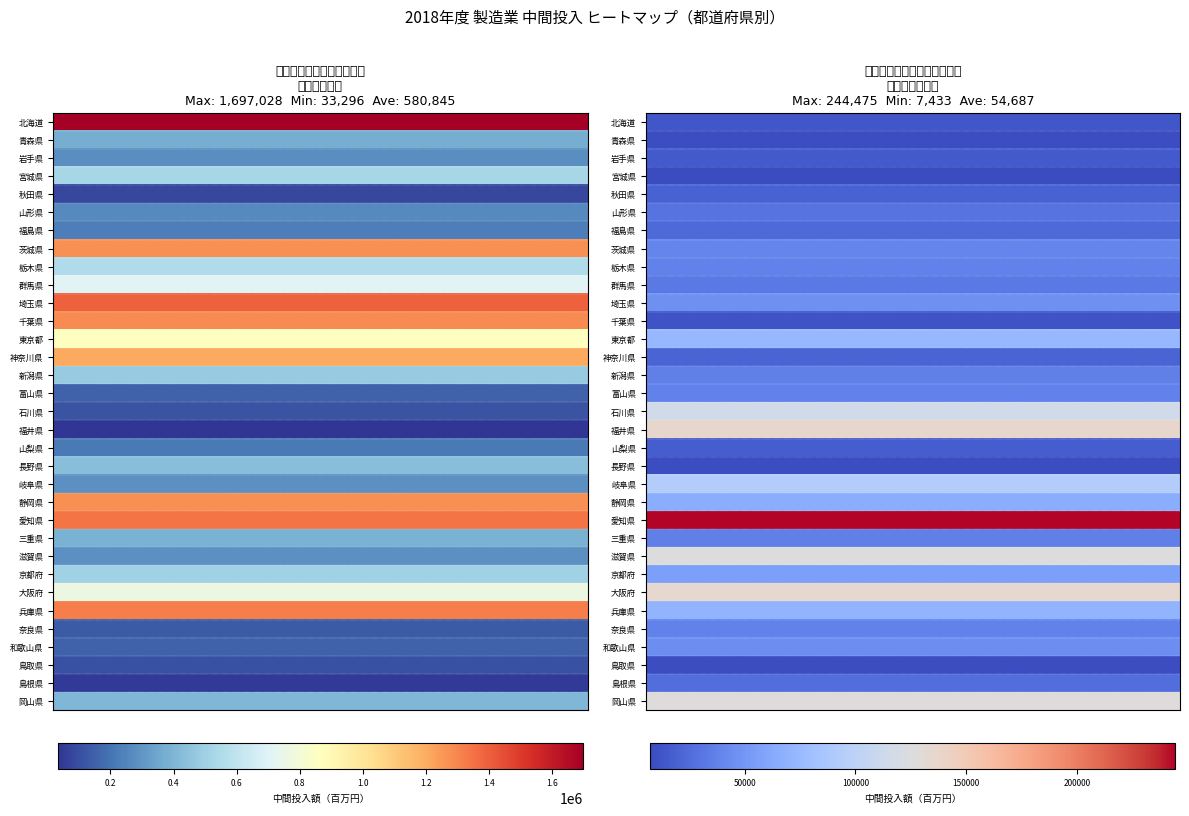

What is the spread (max minus min) of values at 0.0?

237042